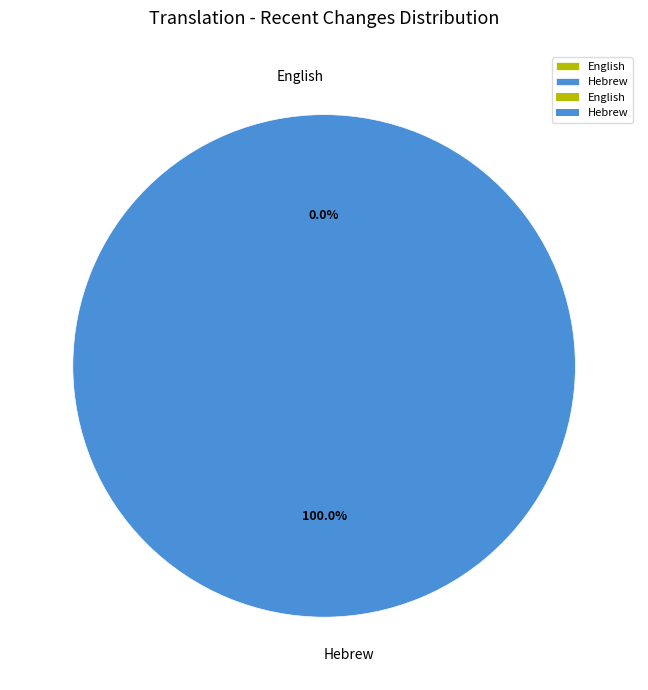

Rank the categories by value from highest to lowest.

Hebrew, English